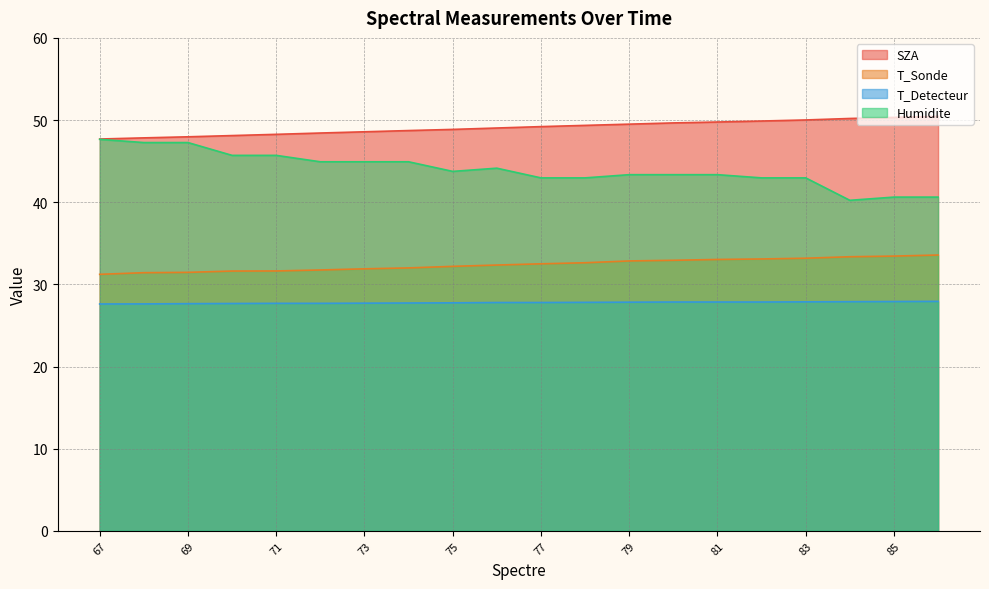

True or false: T_Sonde and SZA cross at least once.

False